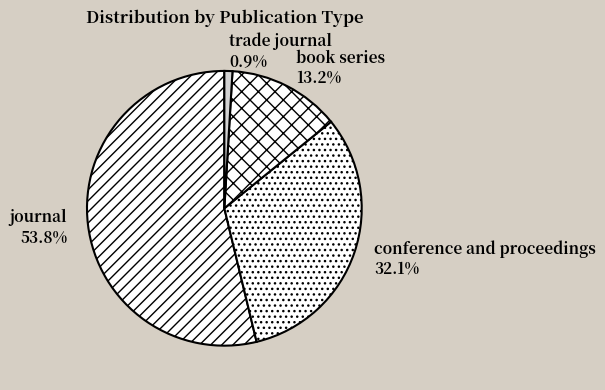

What is the ratio of the value at conference and proceedings to the value at book series?

2.4